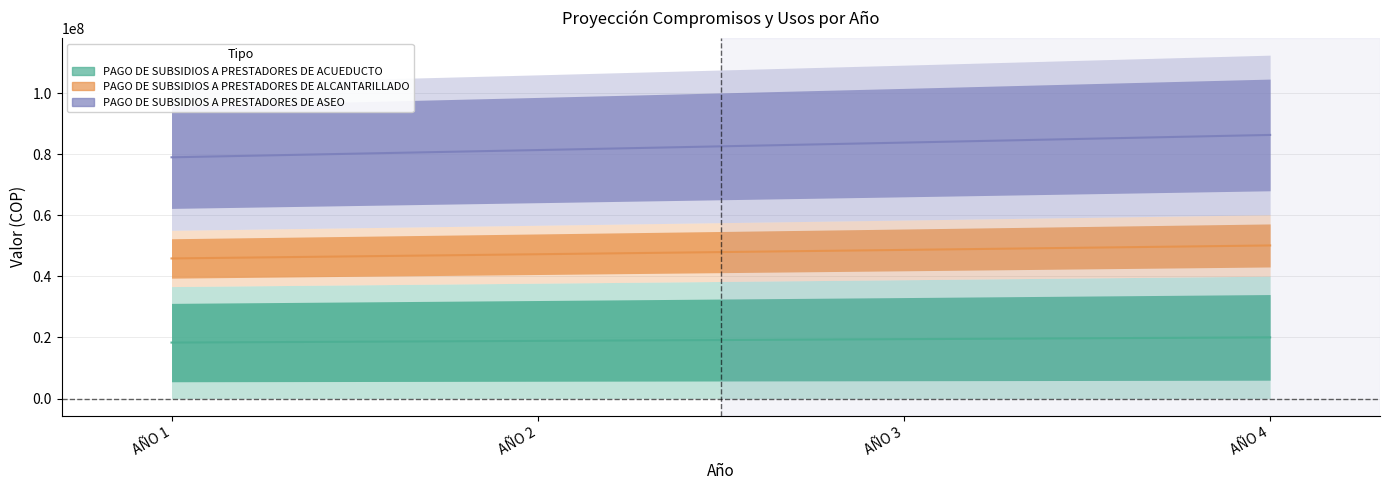

Is the value of PAGO DE SUBSIDIOS A PRESTADORES DE ASEO at AÑO 3 greater than the value of PAGO DE SUBSIDIOS A PRESTADORES DE ACUEDUCTO at AÑO 1?

Yes